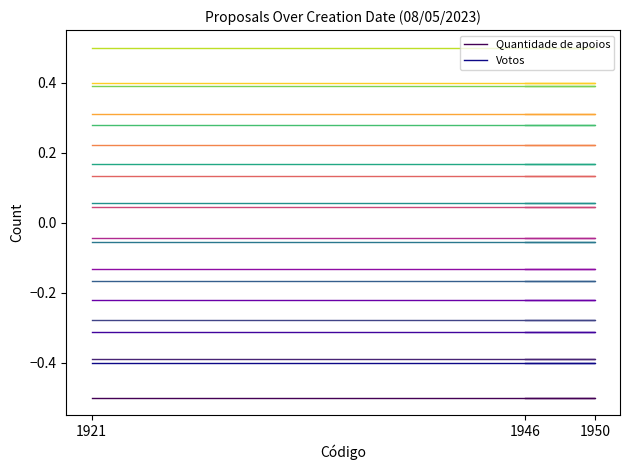

True or false: Votos has a value of -0.4 at 1946.

True